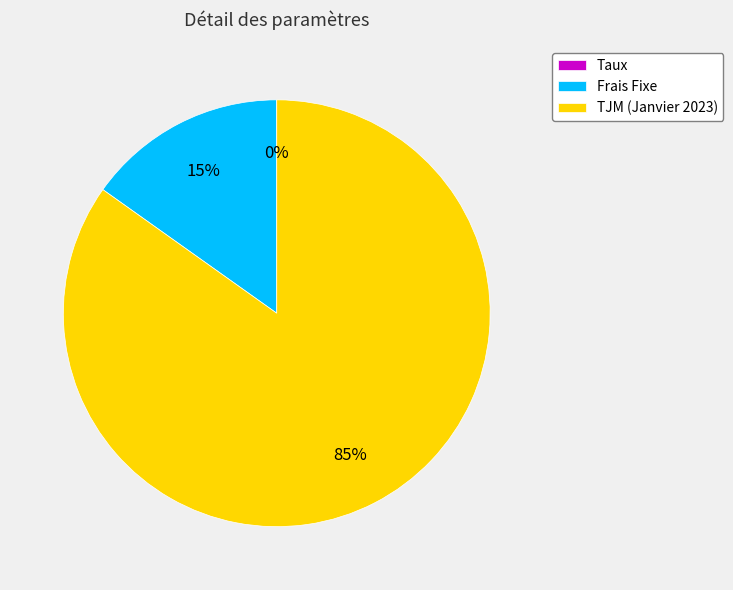

Do TJM (Janvier 2023) and Frais Fixe together represent more than half of the pie?

Yes